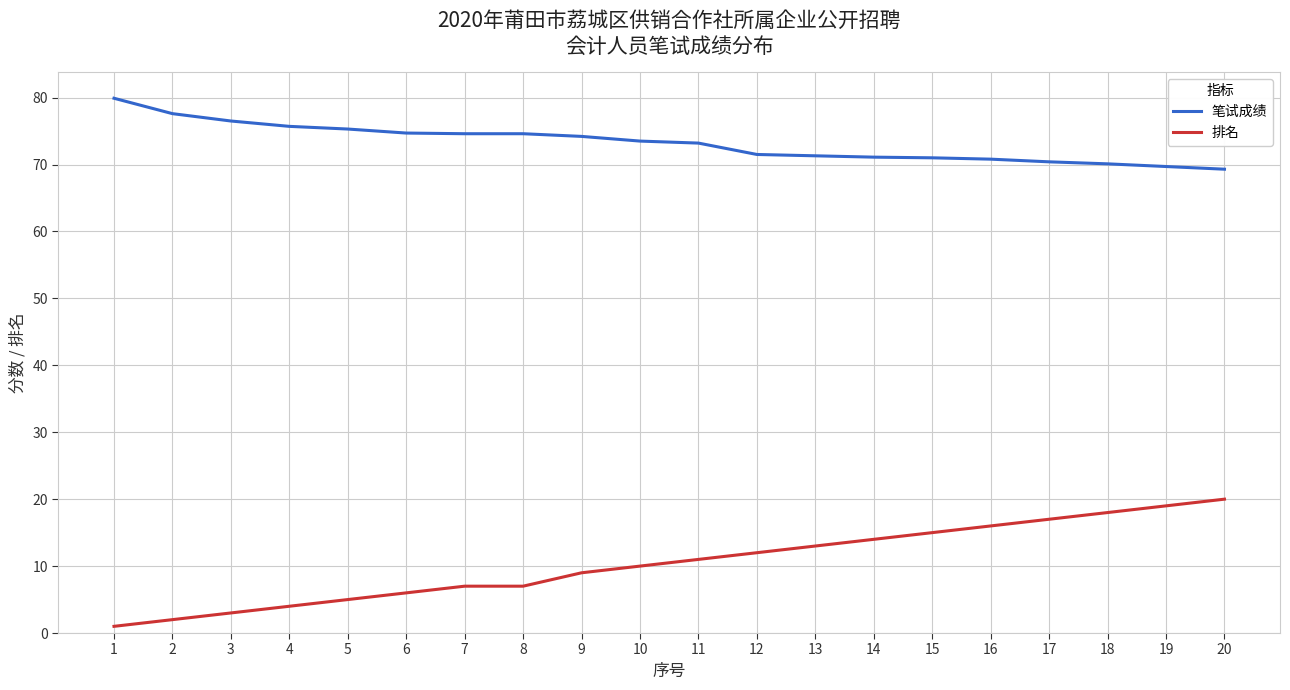

Which series has the largest total across all categories?

笔试成绩